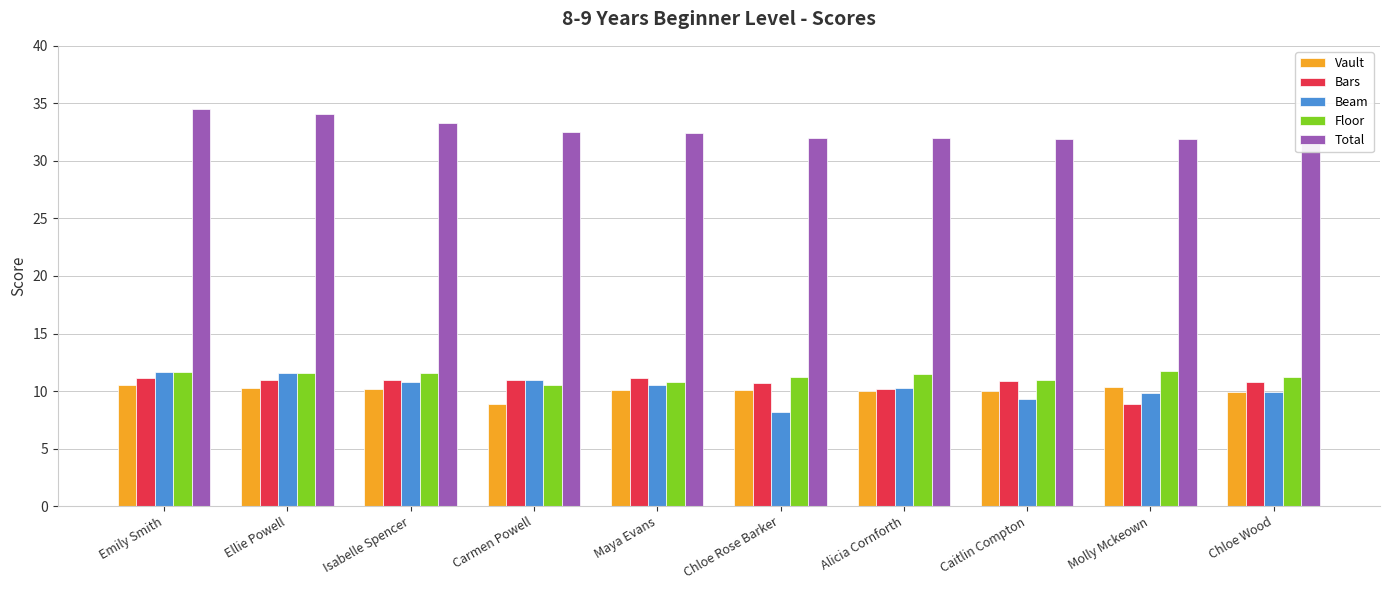

How many data points in Beam are above 10?

6